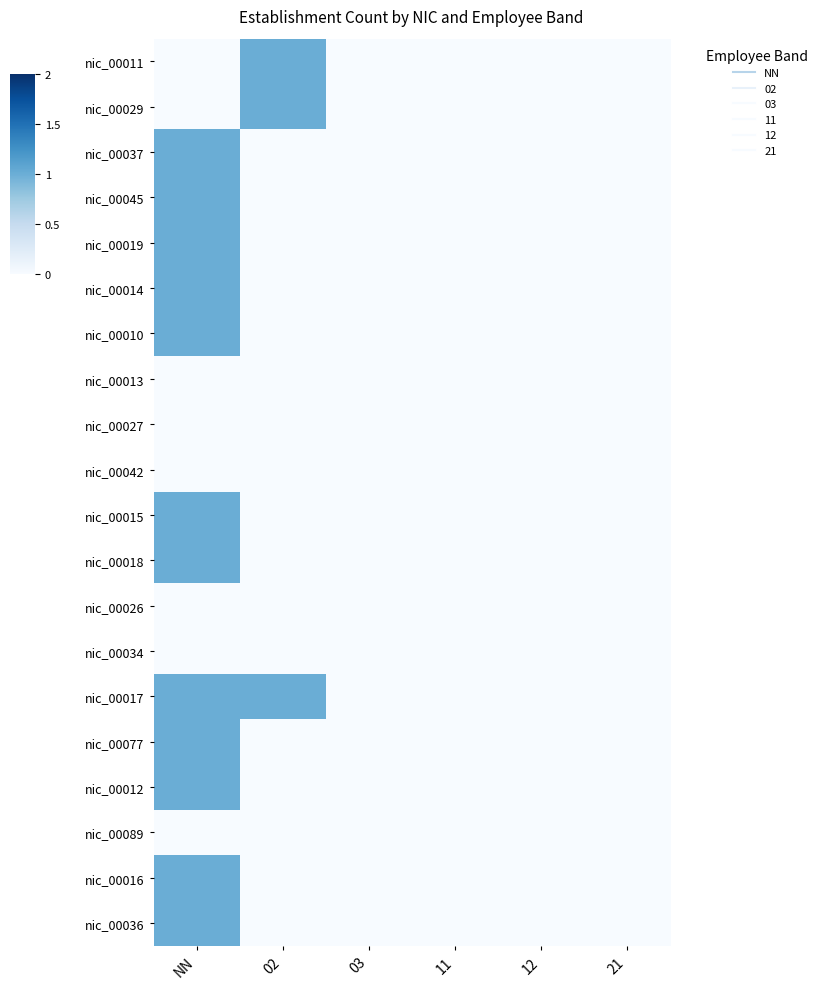

At 12, list the series in order from largest to smallest.

nic_00011, nic_00029, nic_00037, nic_00045, nic_00019, nic_00014, nic_00010, nic_00013, nic_00027, nic_00042, nic_00015, nic_00018, nic_00026, nic_00034, nic_00017, nic_00077, nic_00012, nic_00089, nic_00016, nic_00036